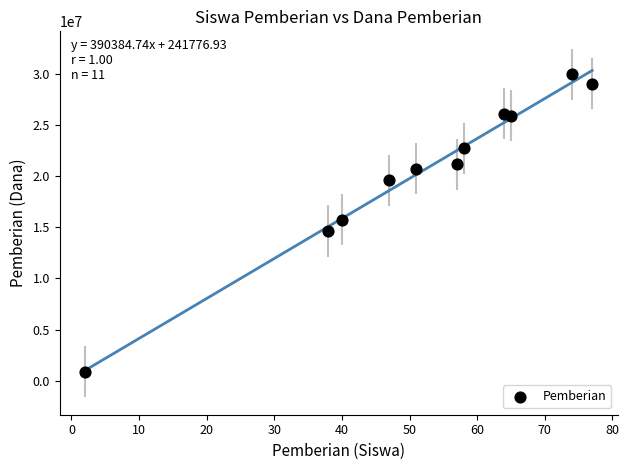

What is the range of Y values (max minus min)?

29025000